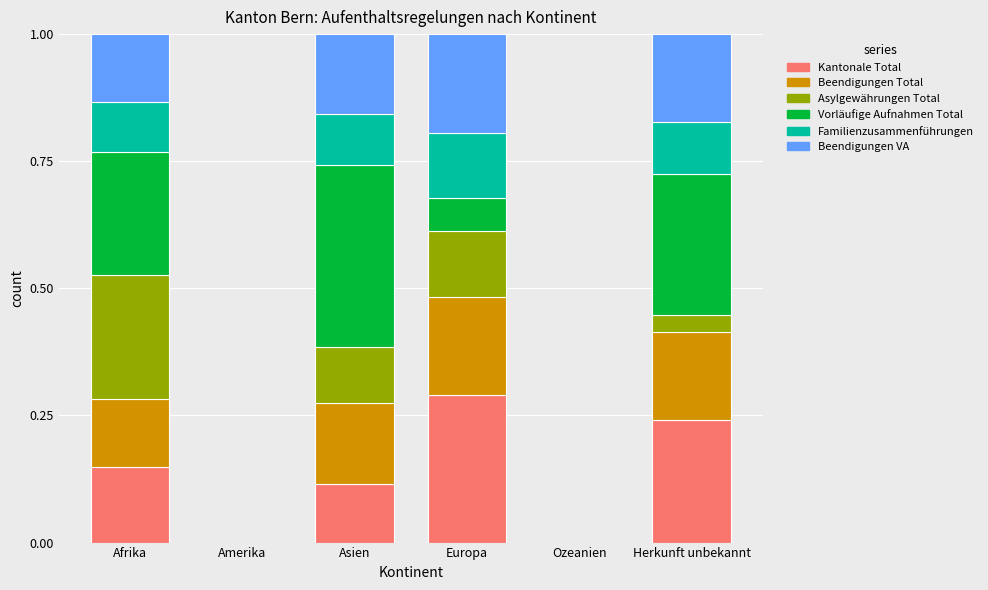

What is the total value across all series at Asien?

1.0